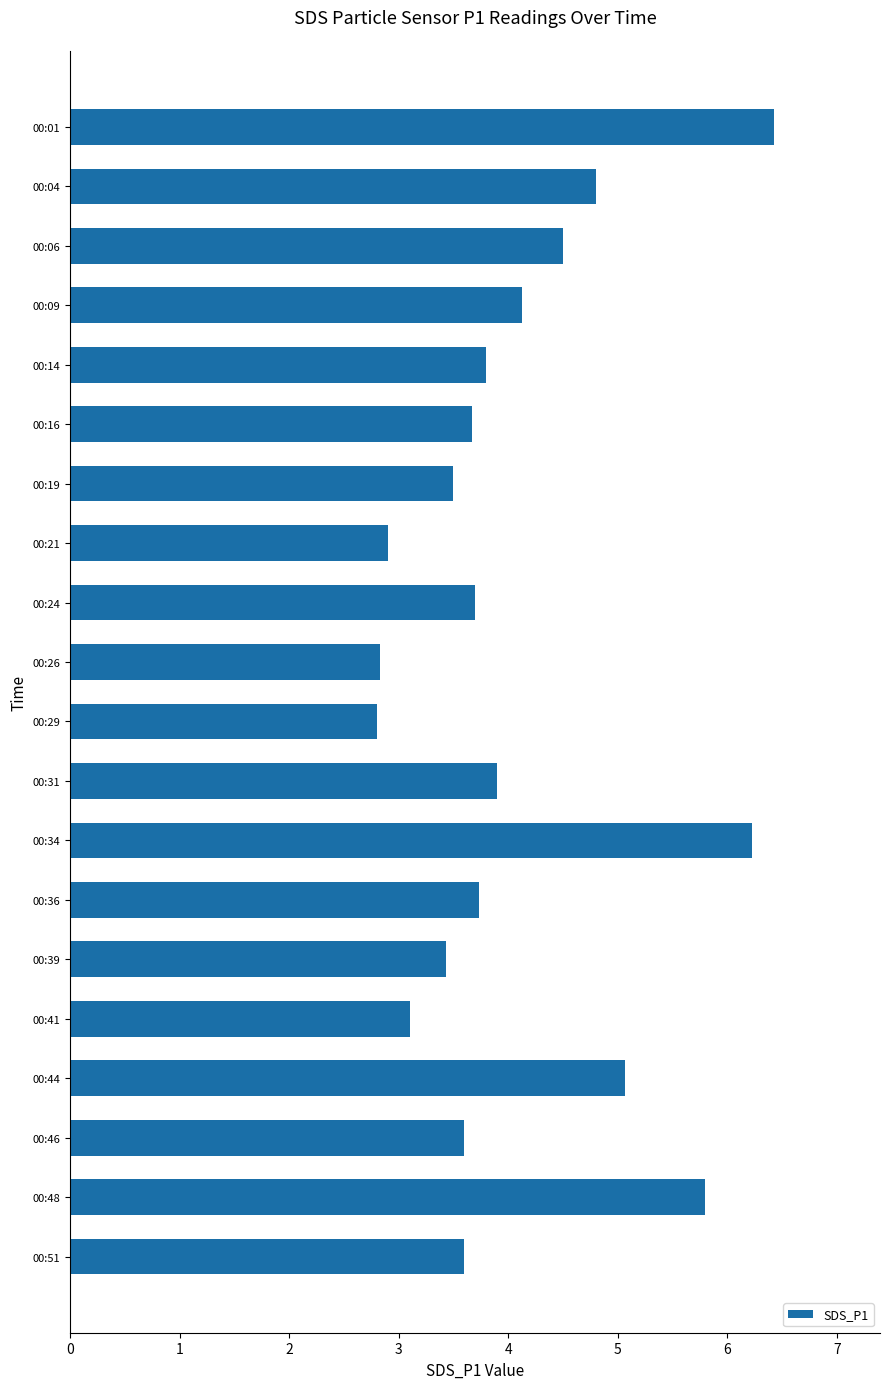

What is the value of the 20th bar from the top?

3.6